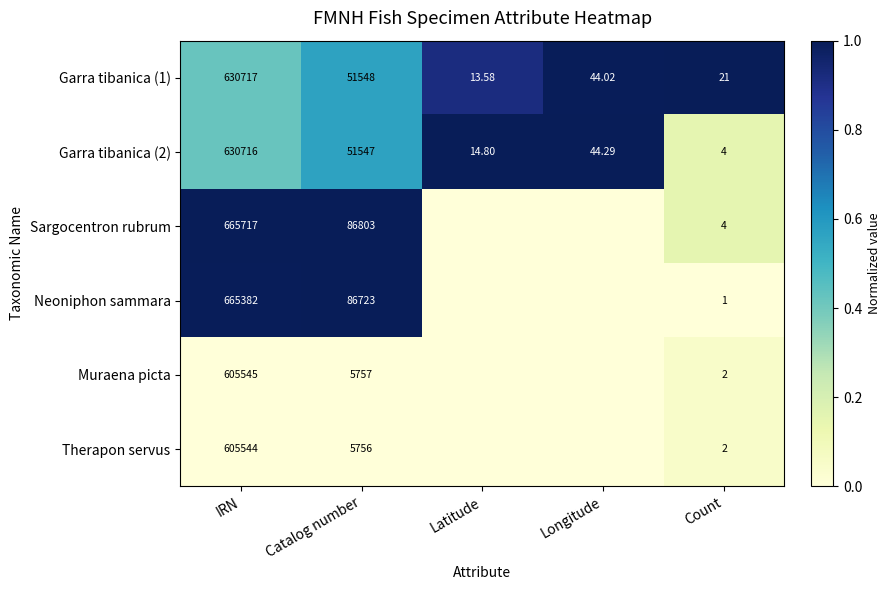

Count the number of categories in the chart.

5